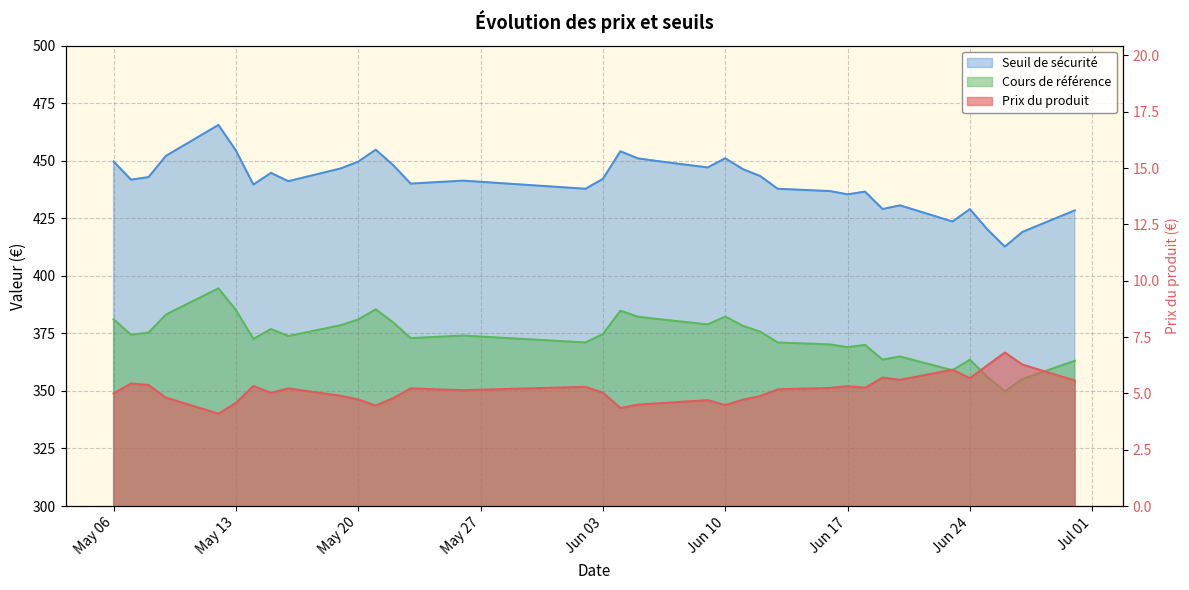

The value of Seuil de sécurité at 2025-05-19 is 194.8. True or false?

False